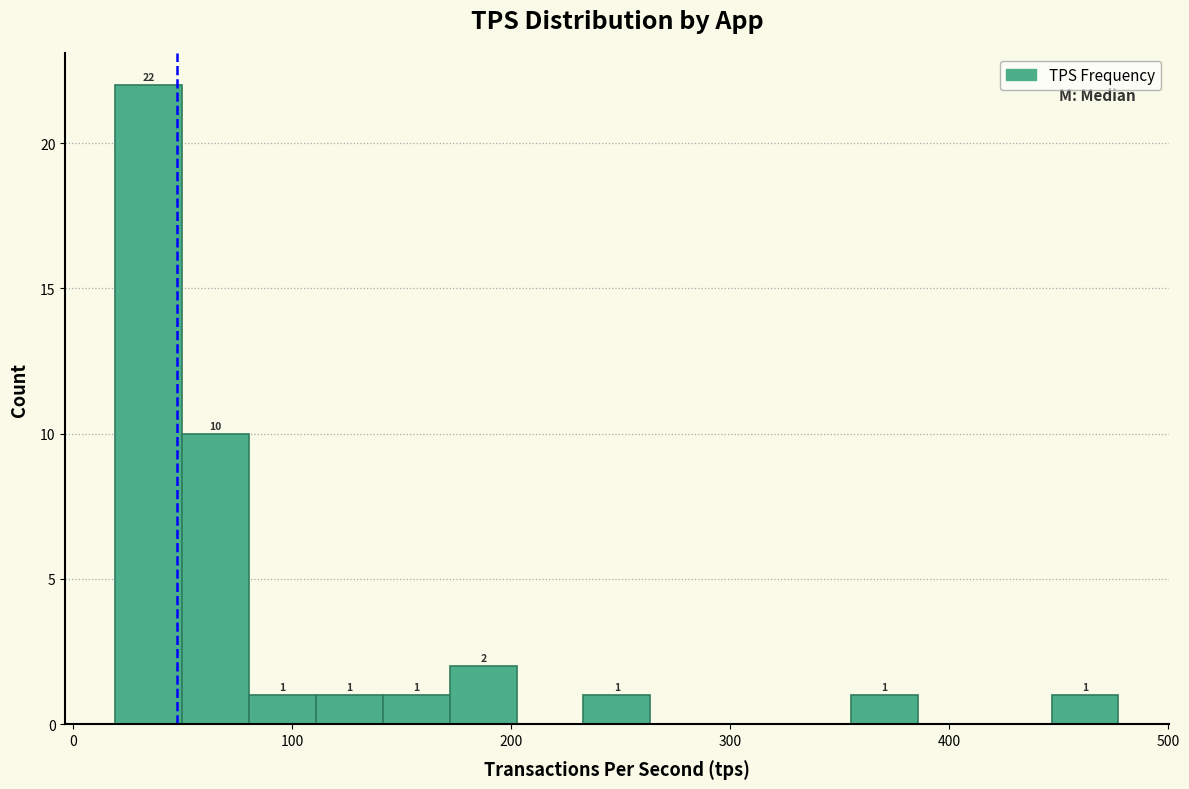

Read against the x-axis, roughly where is the centre of the tallest bar?

30